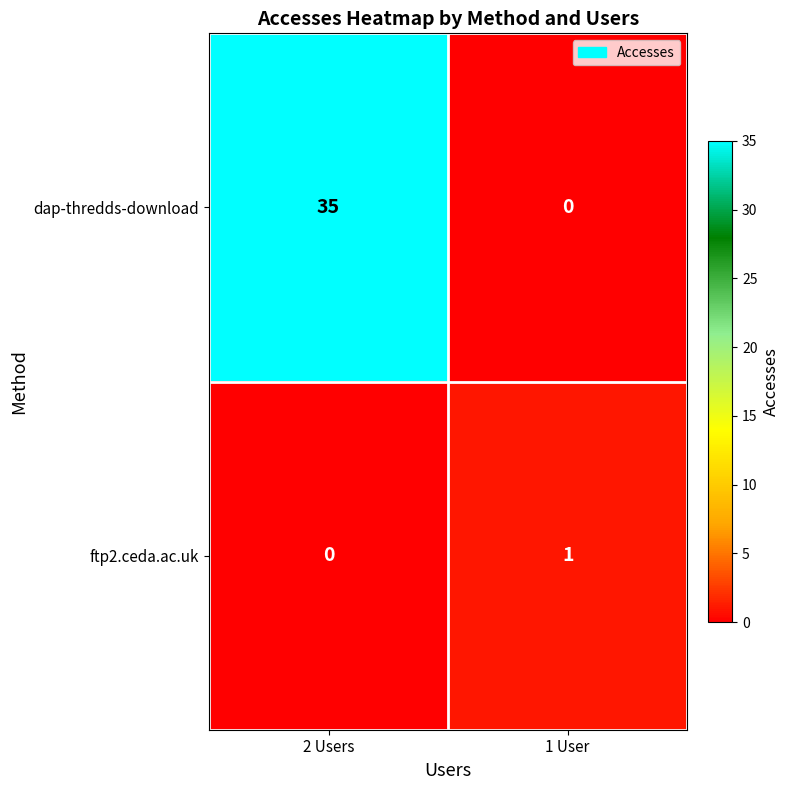

At how many categories does at least one series exceed 26?

1